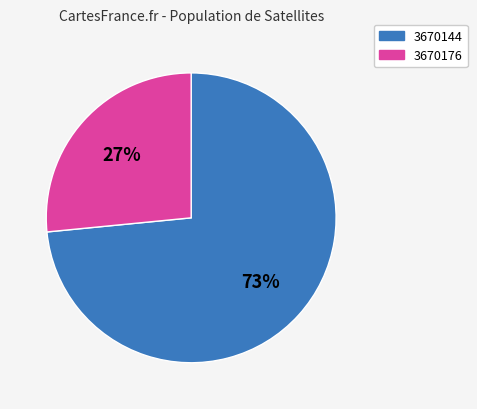

To the nearest percent, what is the combined percentage of 3670176 and 3670144?

100%